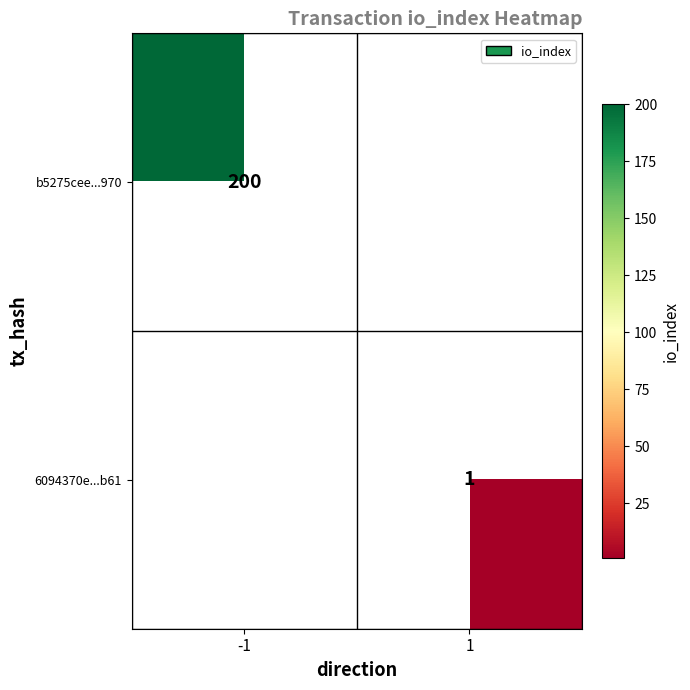

True or false: b5275cee...970 has a value of 200 at -1.

True